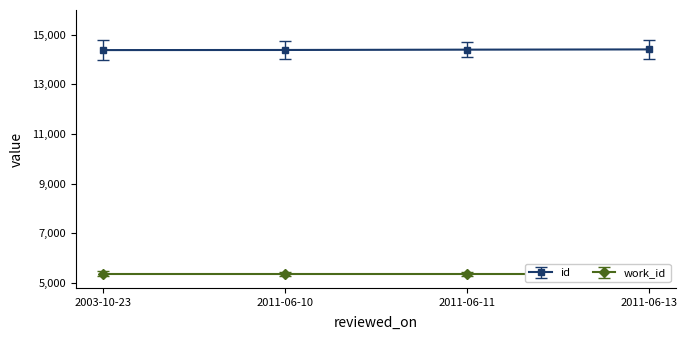

What is the sum of all values?

57588